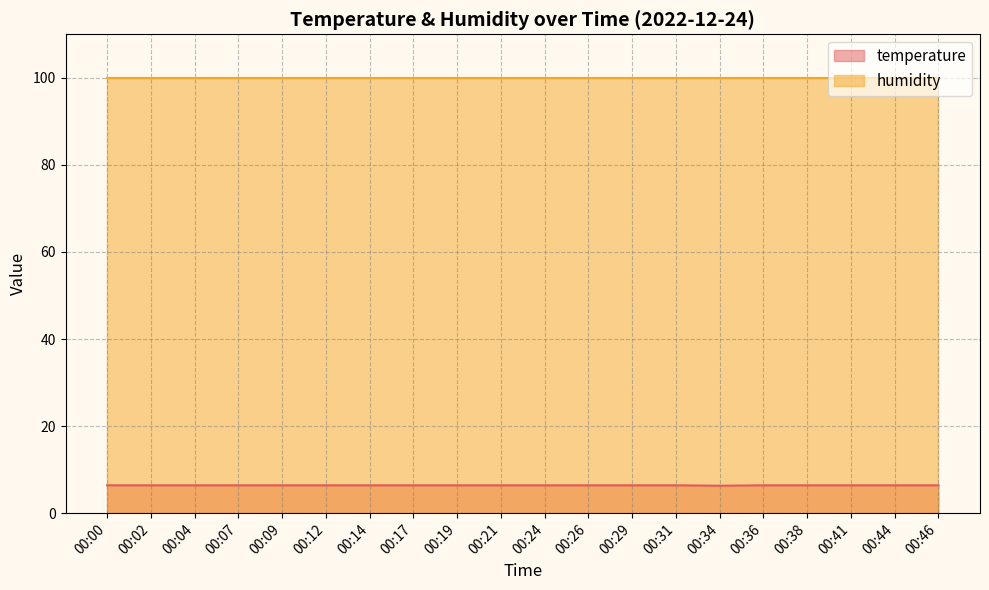

How many lines are shown in the chart?

2